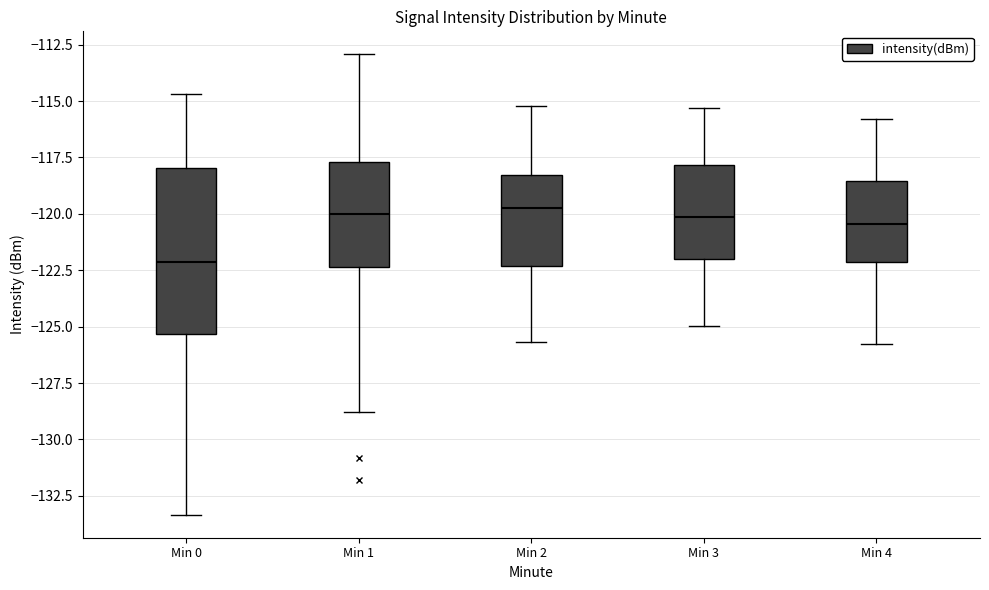

Reading left to right, transcribe this box plot: for each box, give where its median line is, the range the box spans, and where its two whiskers end, as read against the y-axis. The values are not printed on the chart, so give them approximately, as read against the axis.

Min 0: median -122.0, box -125.5 to -118.0, whiskers -133.5 to -114.5
Min 1: median -120.0, box -122.5 to -117.5, whiskers -129.0 to -113.0
Min 2: median -119.5, box -122.5 to -118.5, whiskers -125.5 to -115.0
Min 3: median -120.0, box -122.0 to -118.0, whiskers -125.0 to -115.5
Min 4: median -120.5, box -122.0 to -118.5, whiskers -126.0 to -116.0